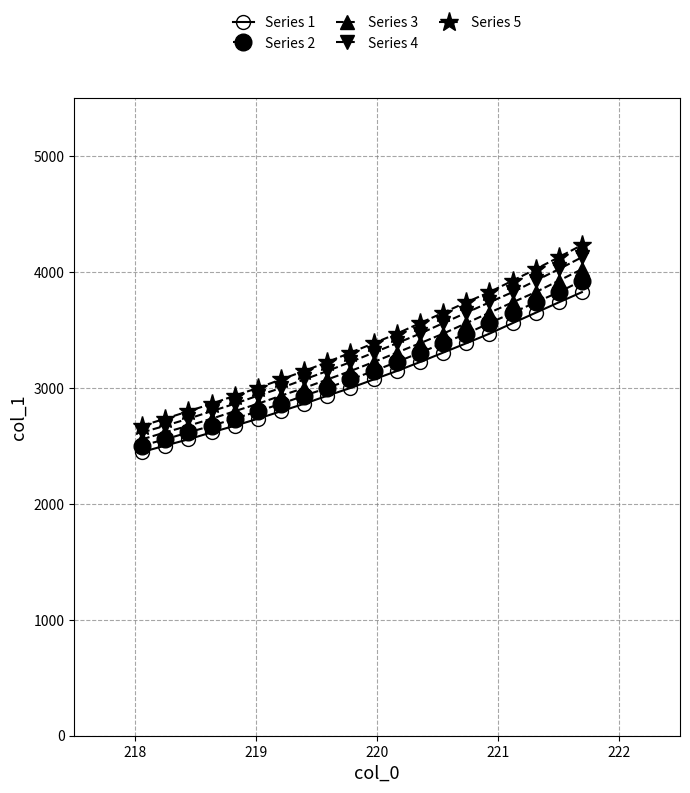

What is the value of the Series 5 point at the 15th from the left?

3740.1